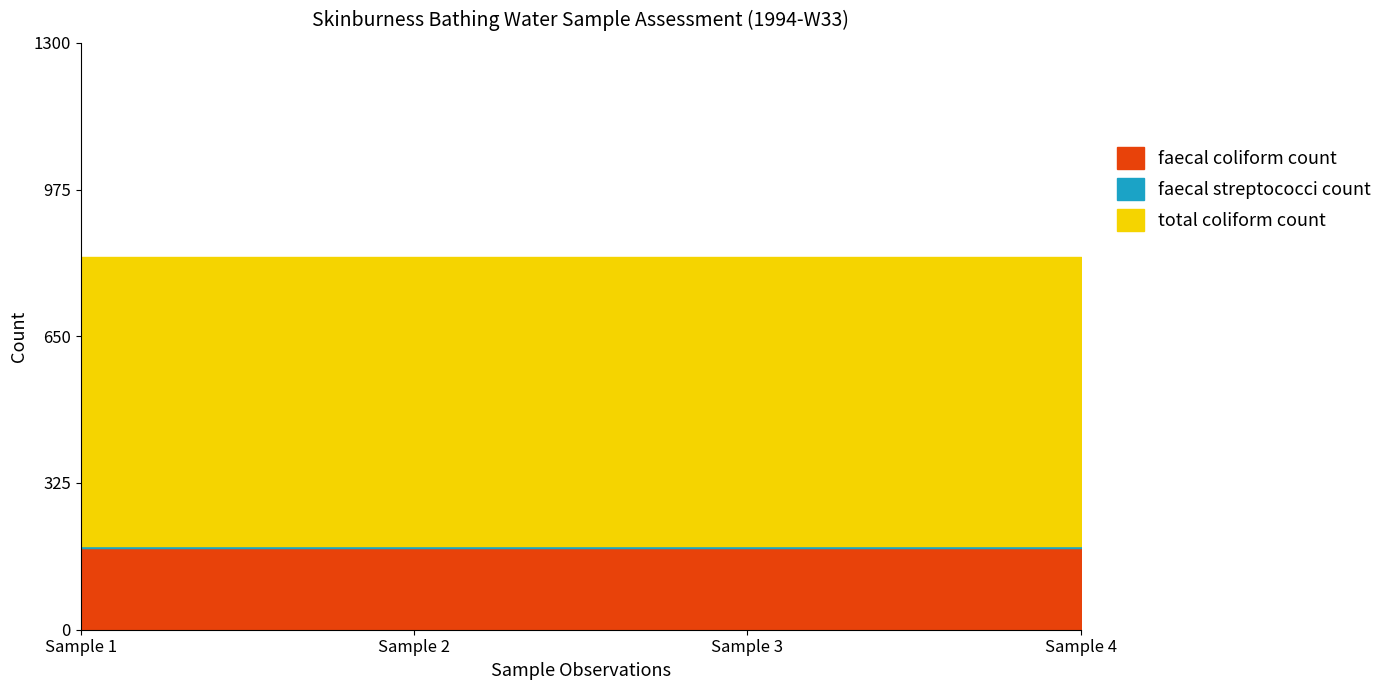

What are all the series names shown in the legend?

faecal coliform count, faecal streptococci count, total coliform count